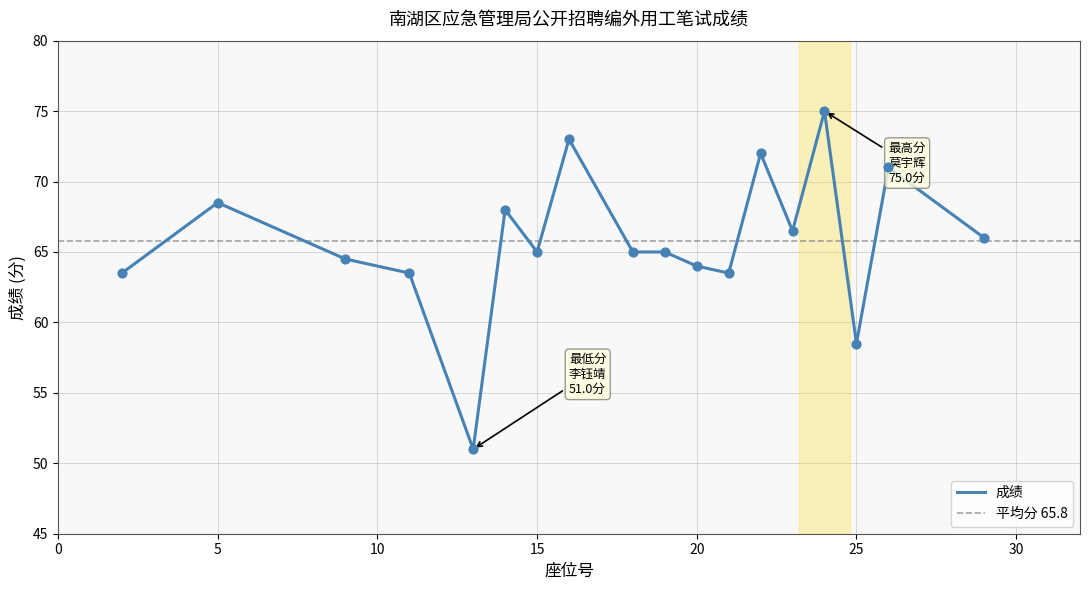

Approximately how many times larger is the value at 李钰靖 compared to 姚逸宁?

0.8